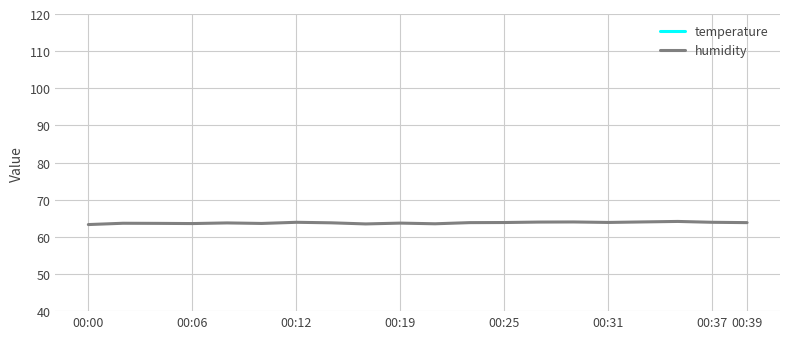

Is it true that humidity equals 42.6 at 00:31?

False